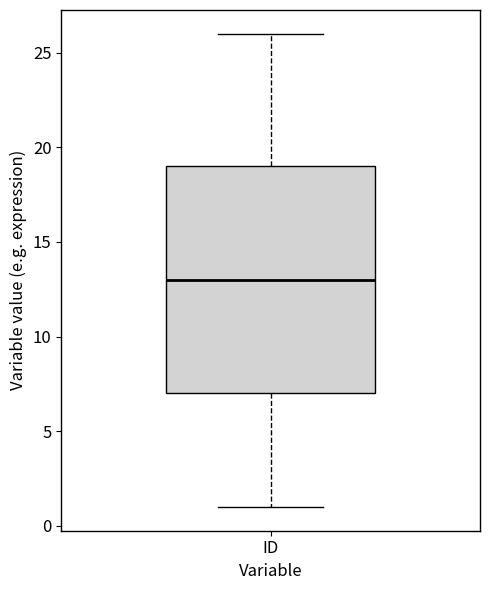

Read this box plot against the y-axis: the position of the median line, the range covered by the box, and the ends of both whiskers. The values are not printed on the chart, so give them approximately, as read against the axis.

median 13, box 7 to 19, whiskers 1 to 26